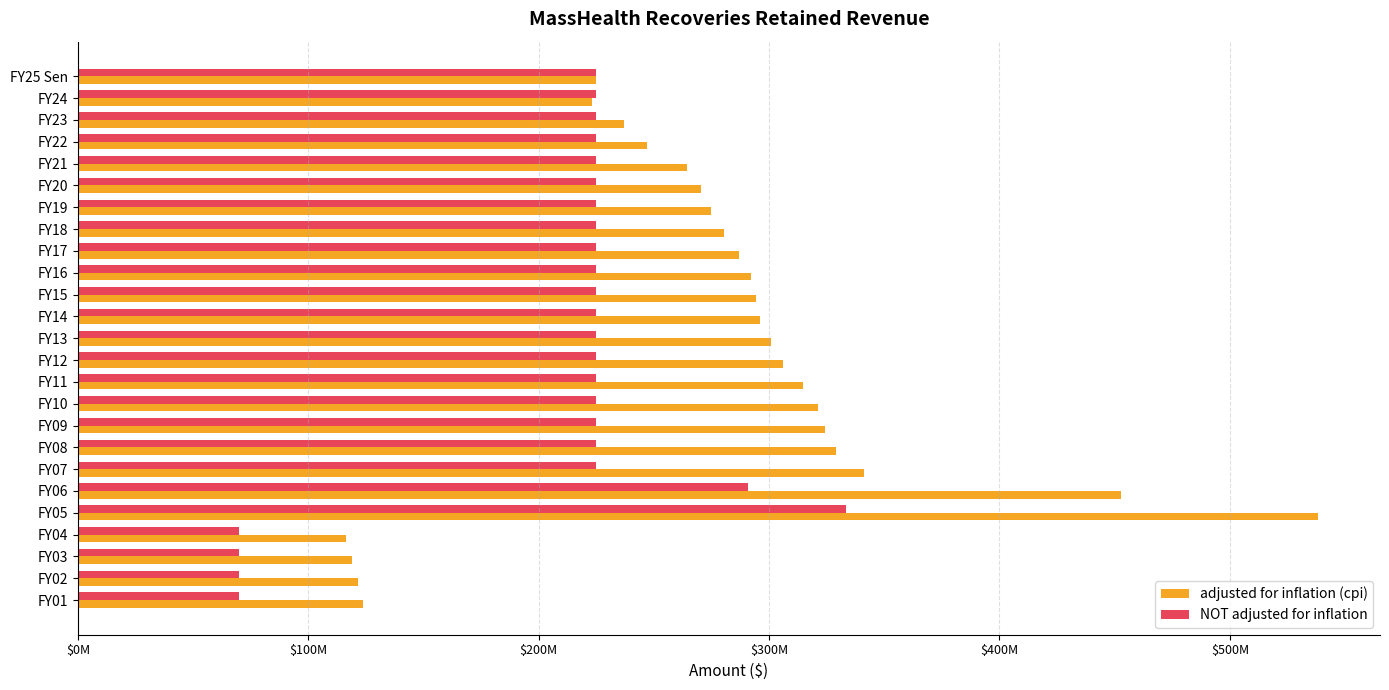

What is the value of the adjusted for inflation (cpi) bar at the 18th from the left?

328863471